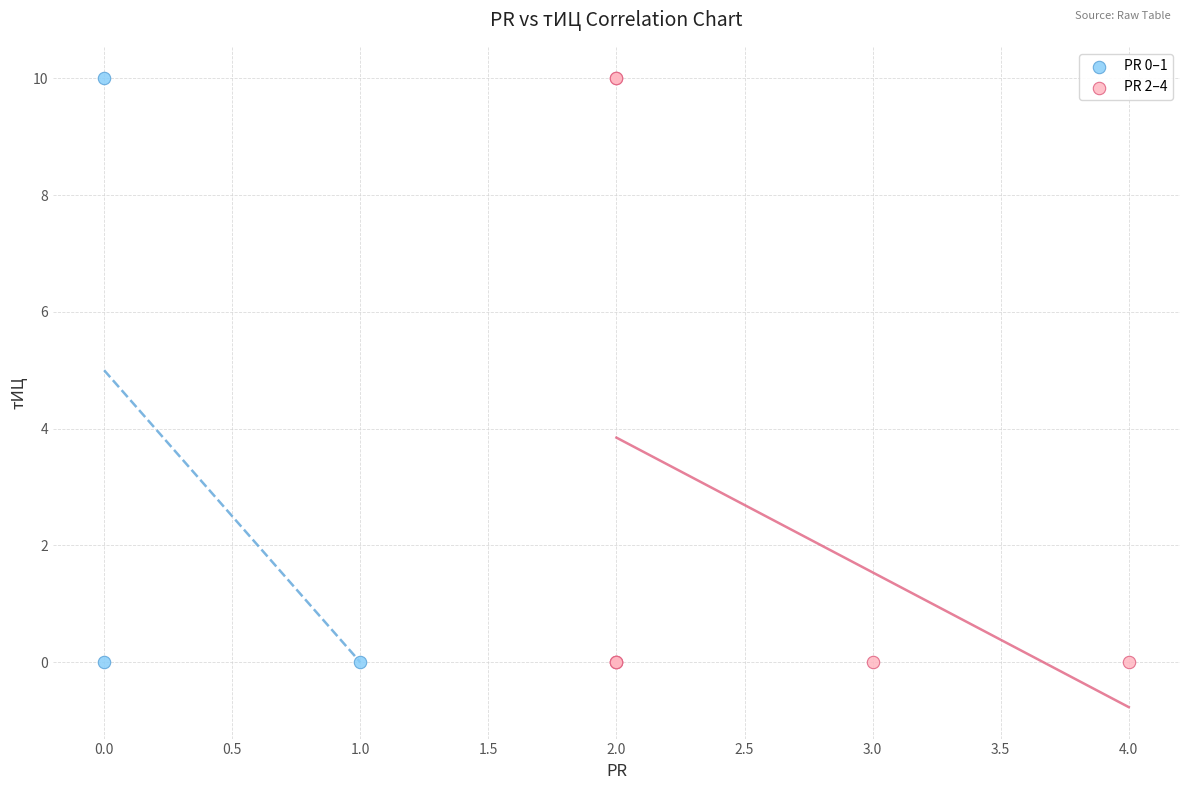

What are all the series names shown in the legend?

PR 0–1, PR 2–4